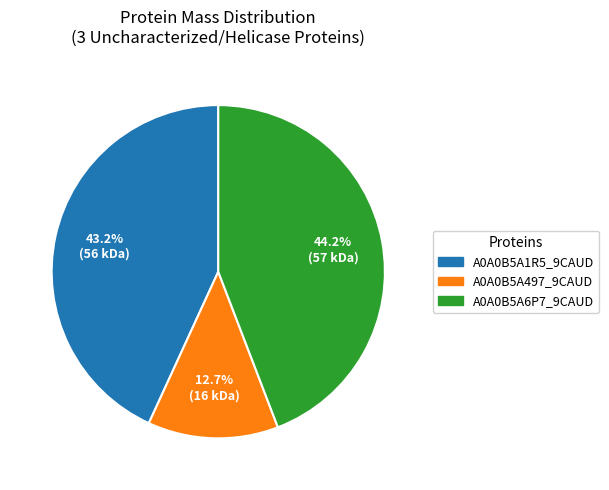

Is there any slice that represents more than half of the pie?

No